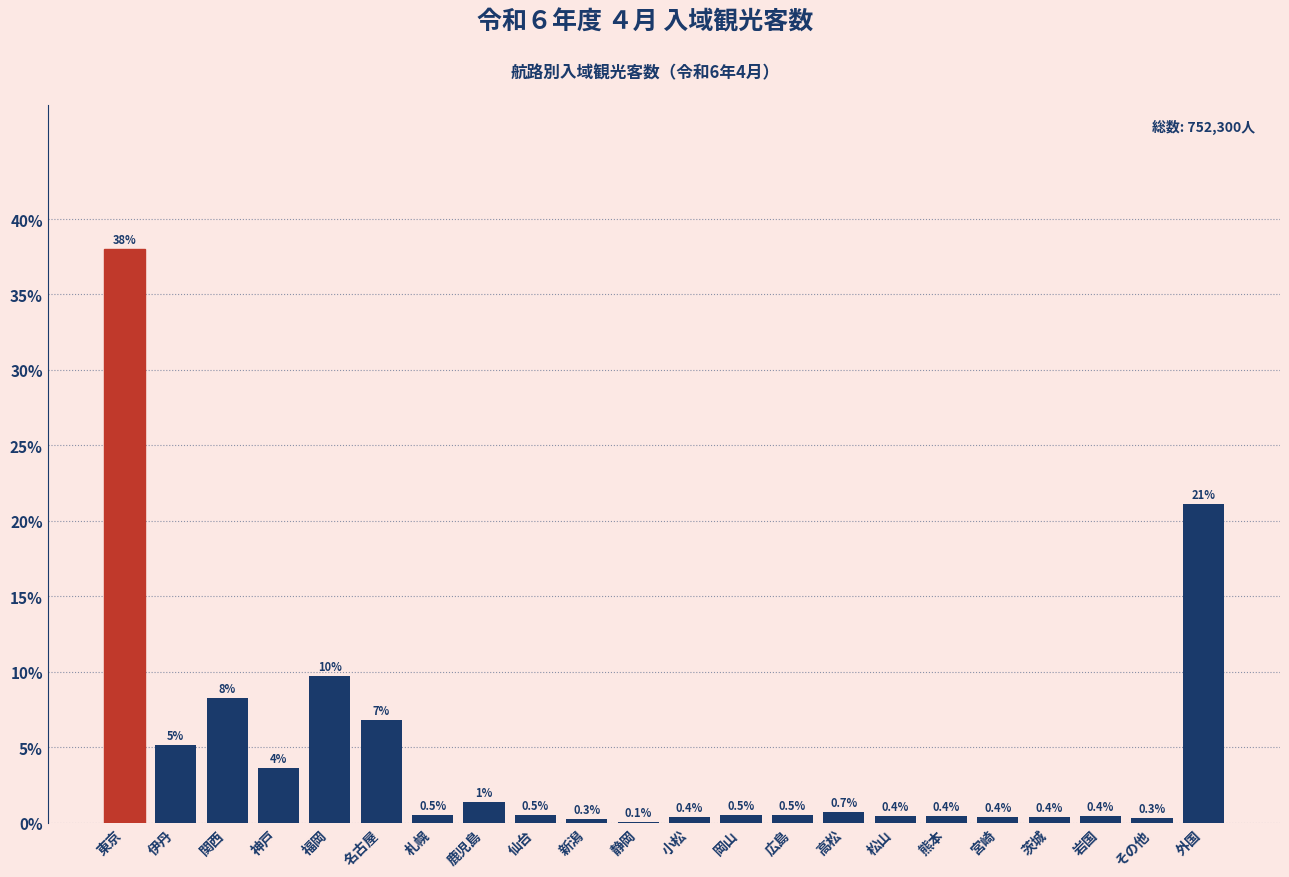

What is the approximate value at 岩国?

0.4